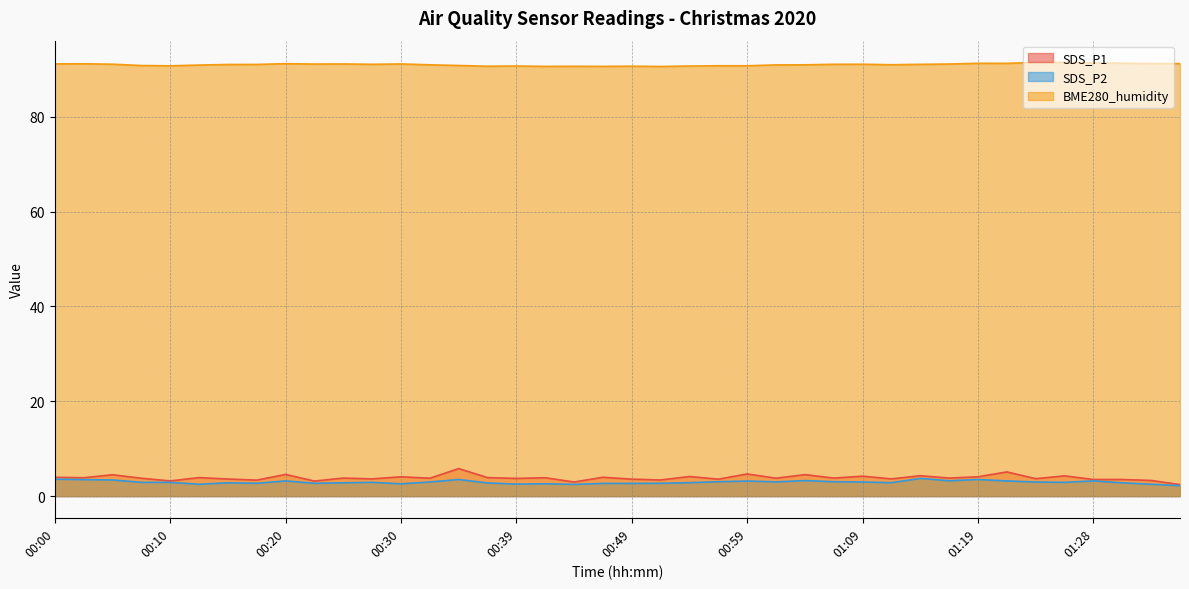

Which series has the largest total across all categories?

BME280_humidity